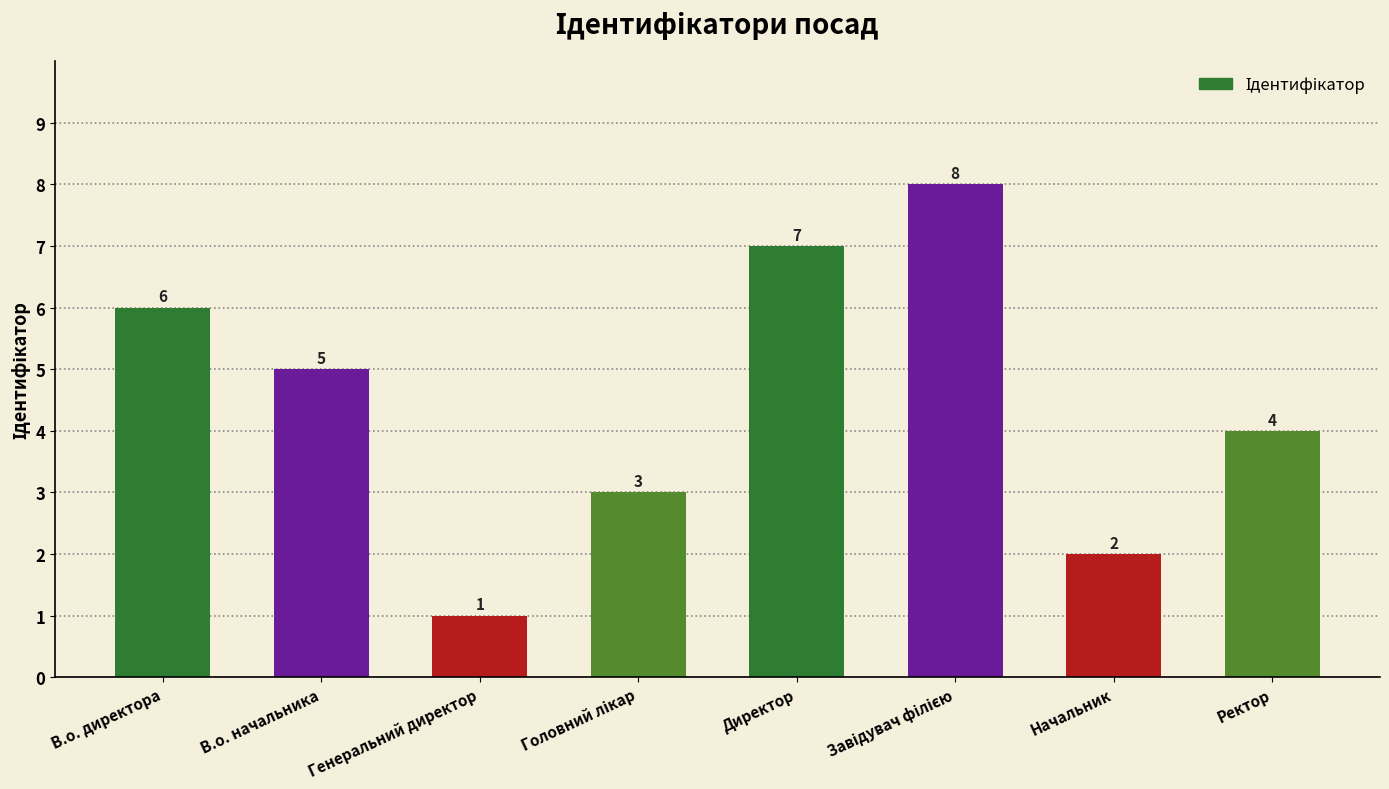

At which category does the chart reach its minimum across all series?

Генеральний директор